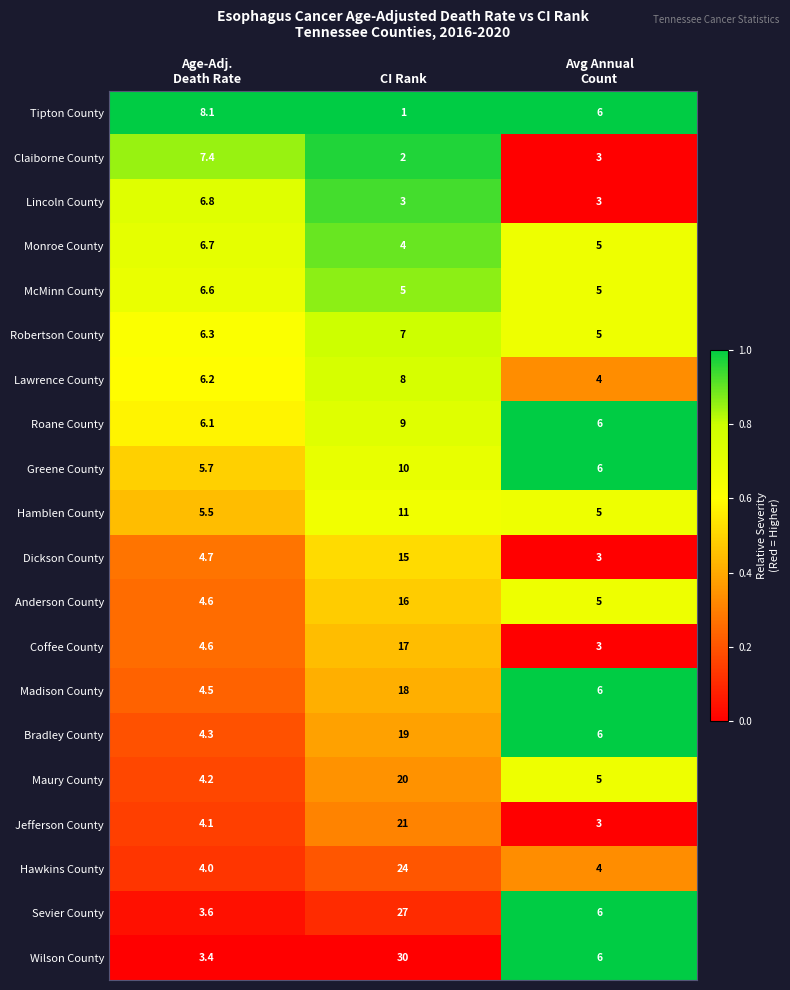

At which category is the sum across all series the highest?

CI Rank